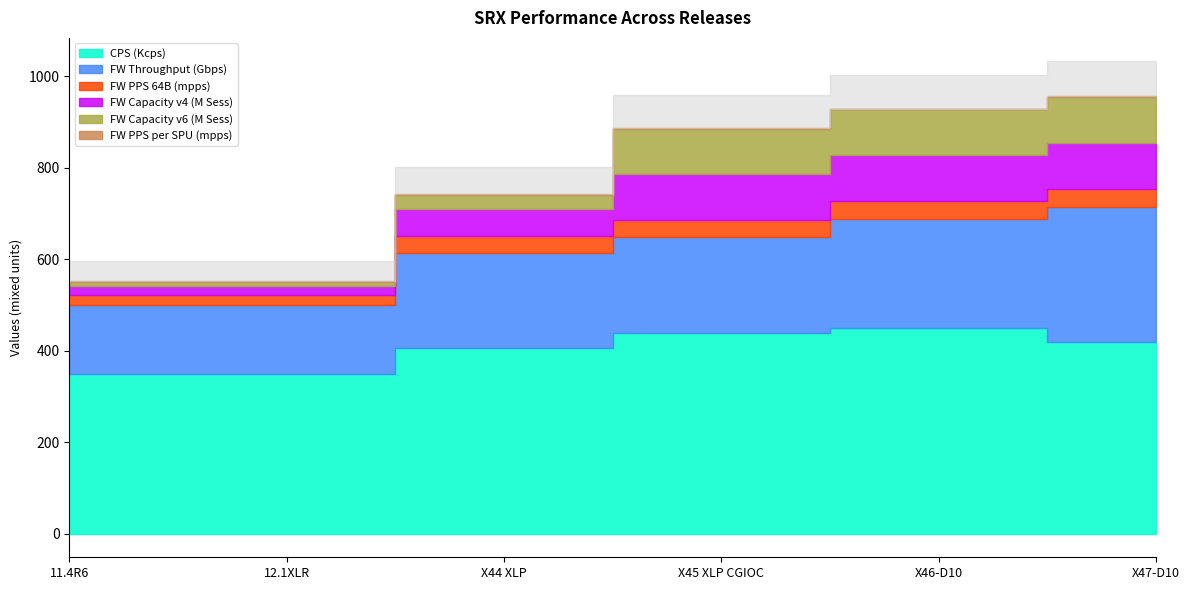

True or false: FW PPS 64B (mpps) has more than 0 points higher than both neighbors.

False